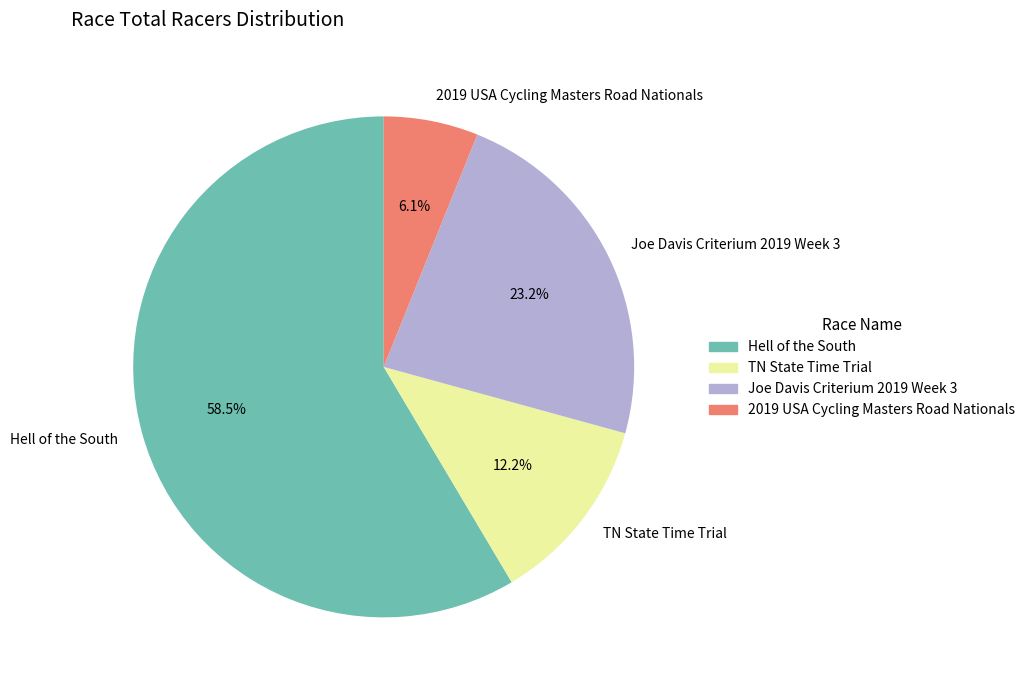

Approximately how many times larger is the value at Joe Davis Criterium 2019 Week 3 compared to Hell of the South?

0.4